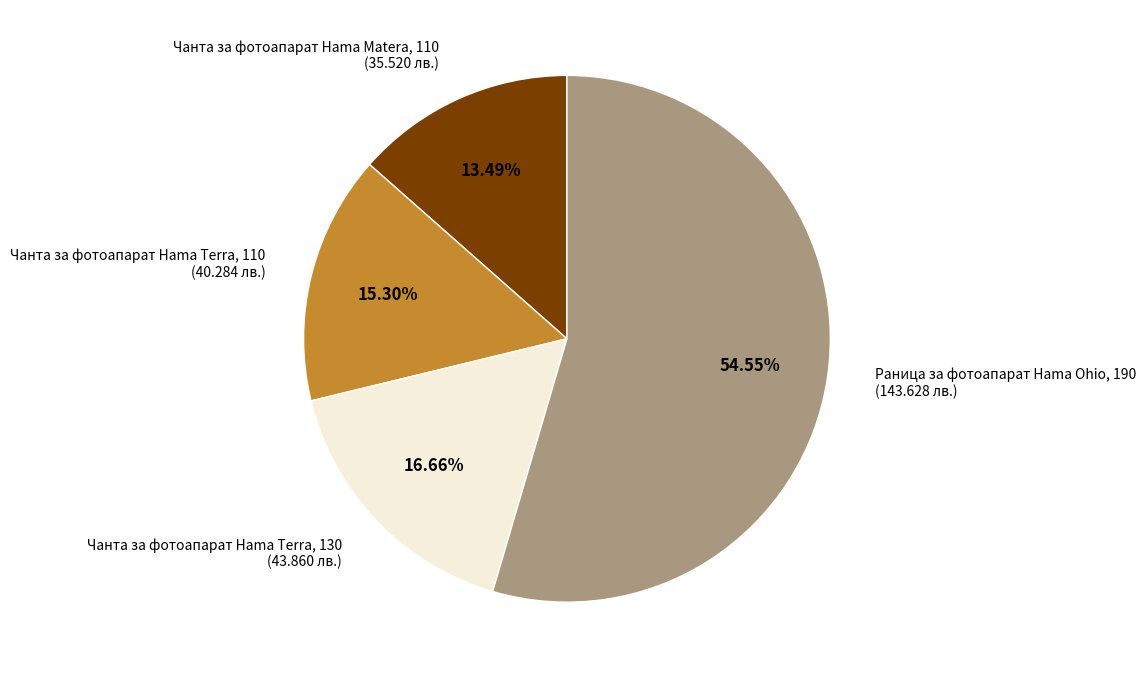

Rank the categories by value from highest to lowest.

Раница за фотоапарат Hama Ohio, 190, Чанта за фотоапарат Hama Terra, 130, Чанта за фотоапарат Hama Terra, 110, Чанта за фотоапарат Hama Matera, 110